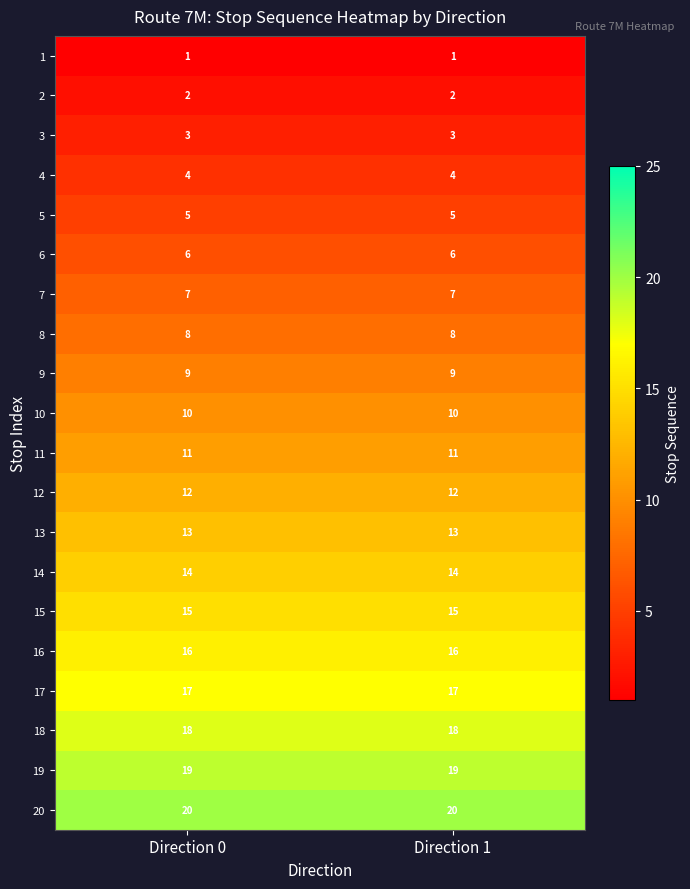

The value of 11 at Direction 1 is 11. True or false?

True